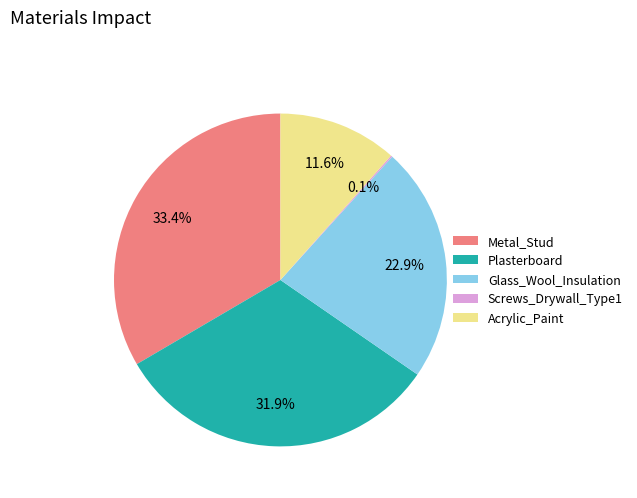

Does Acrylic_Paint account for over 50% of the chart?

No